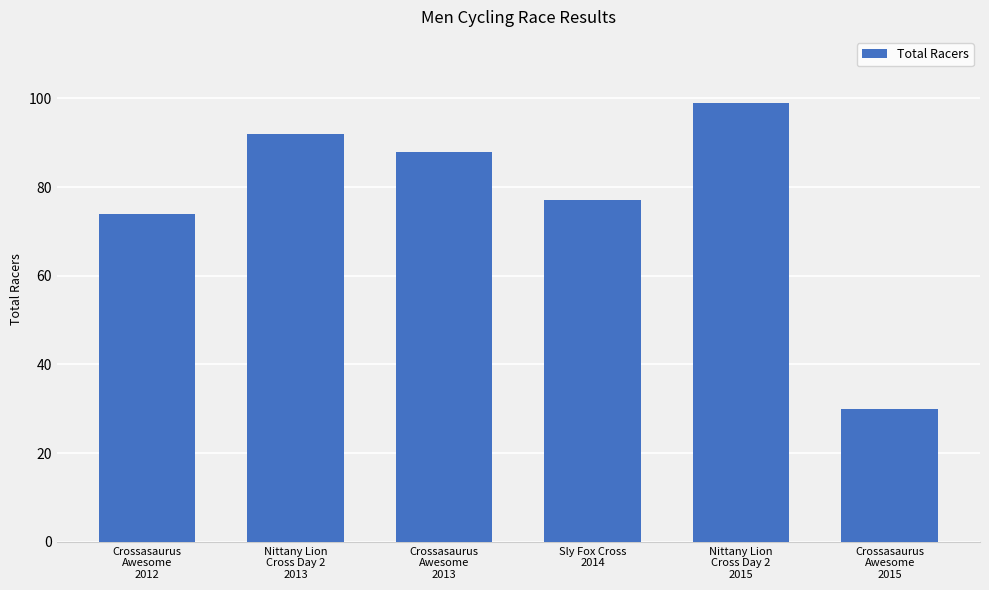

What is the ratio of the value at Crossasaurus
Awesome
2015 to the value at Nittany Lion
Cross Day 2
2015?

0.3